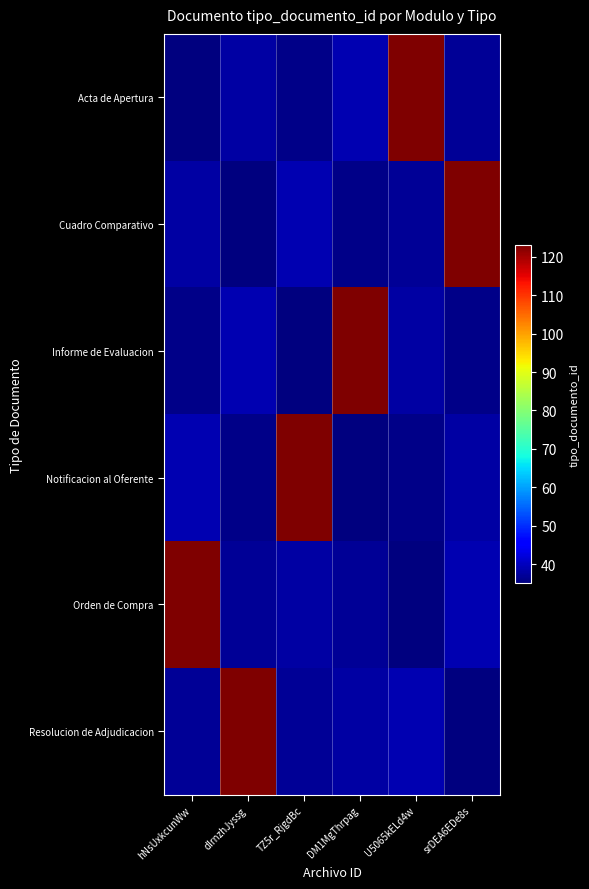

What is the spread (max minus min) of values at U5065kELd4w?

88